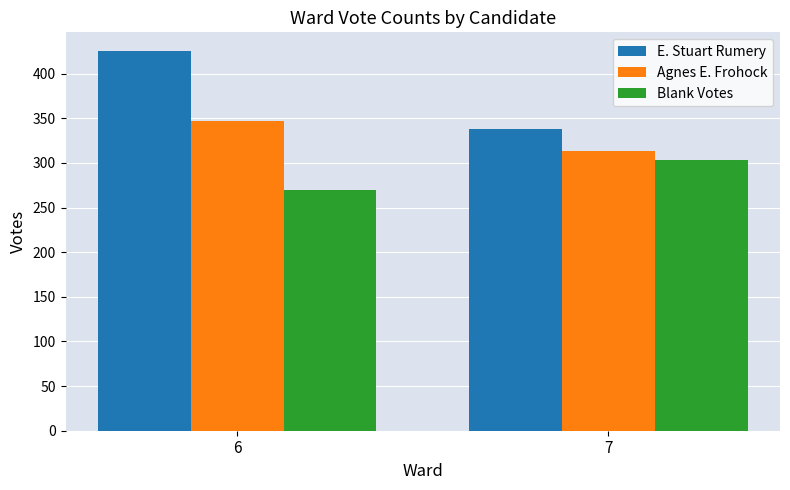

How many bars are there in total?

6